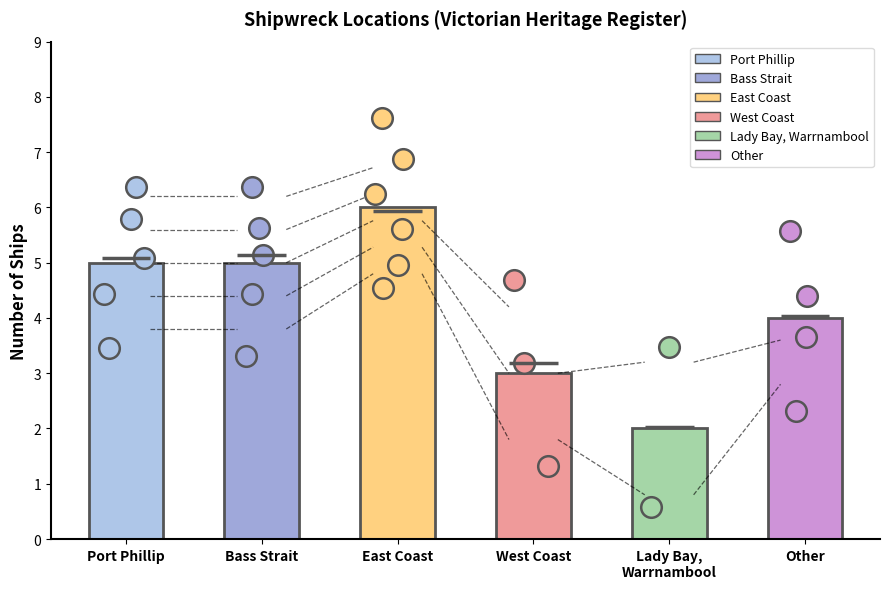

What is the ratio of the value at East Coast to the value at Lady Bay, Warrnambool?

3.0